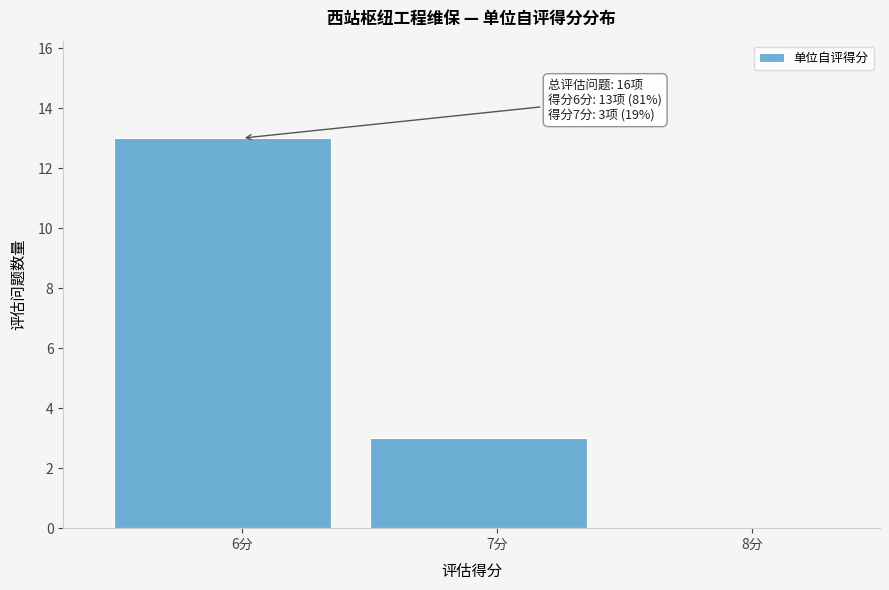

Which range on the x-axis has the tallest bar?

5.5 to 6.5